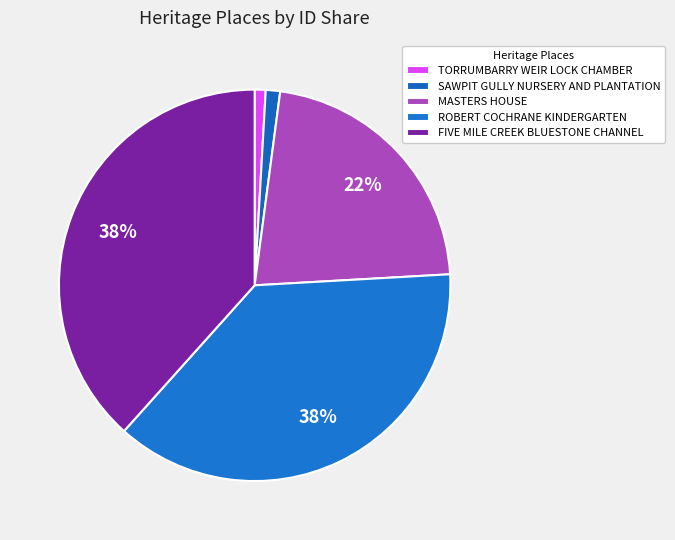

To the nearest percent, what is the average slice percentage?

20%